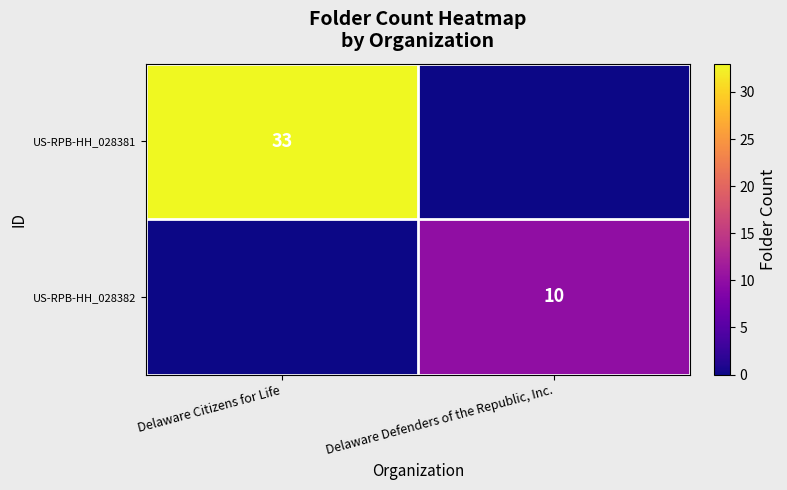

The US-RPB-HH_028381 series shows 33 at Delaware Citizens for Life. True or false?

True